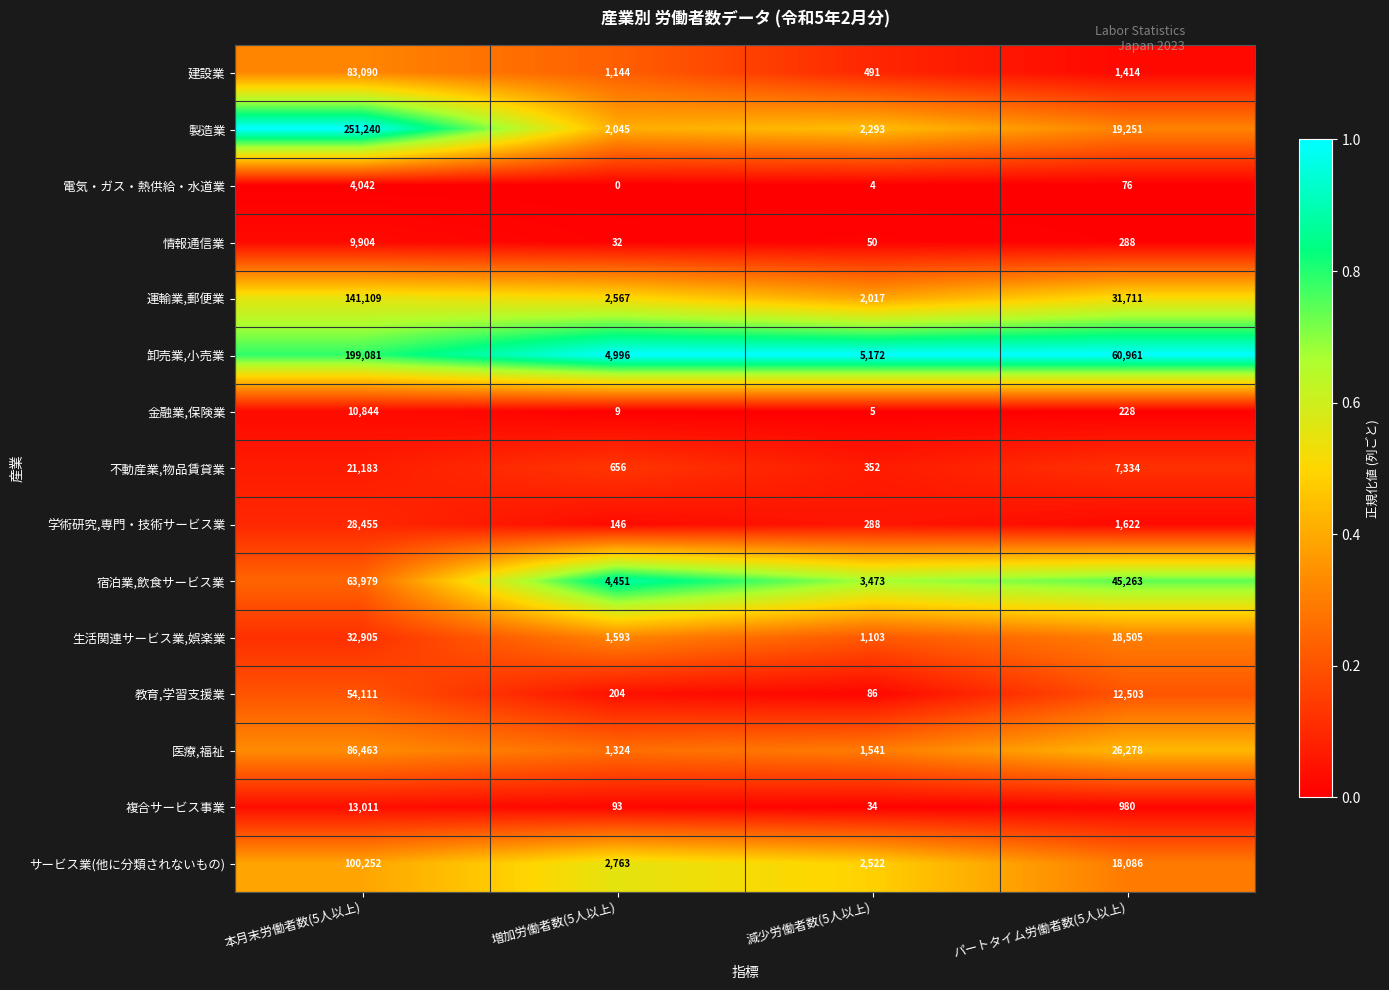

At how many categories does at least one series exceed 0?

4